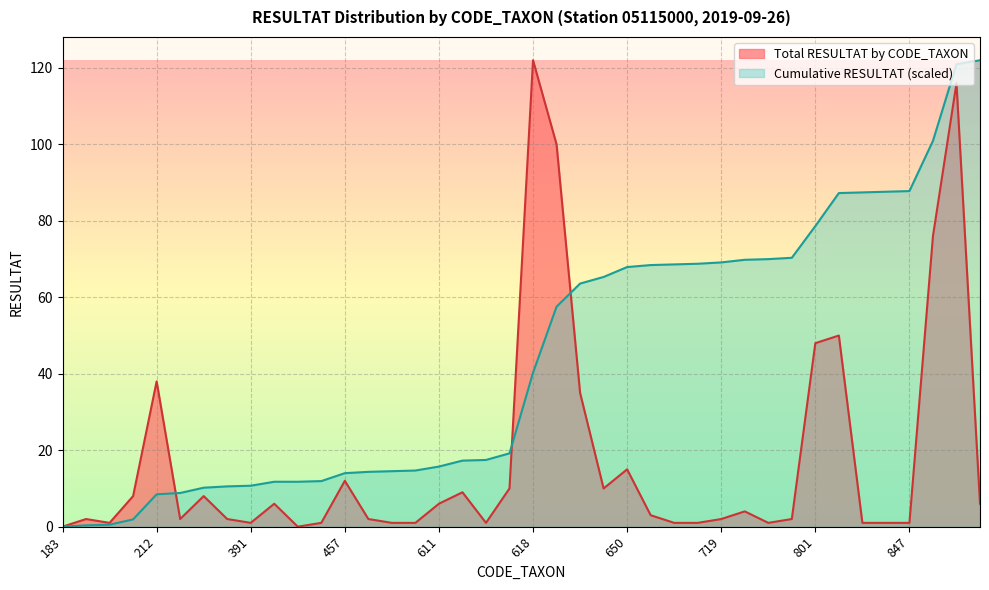

Between 509 and 183, which is larger?

509